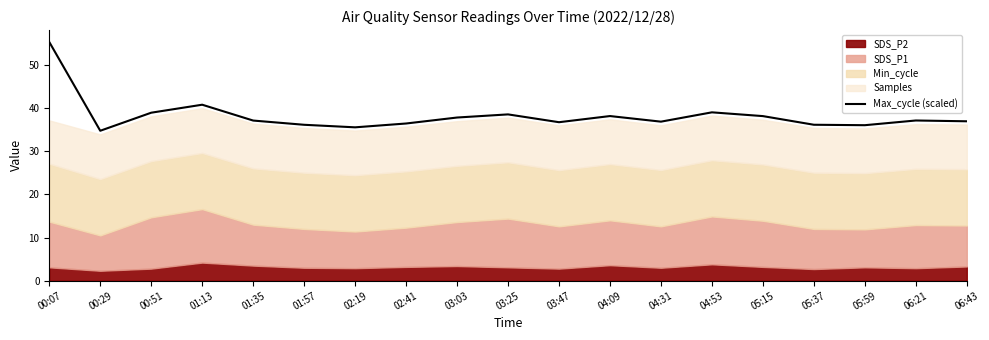

What is the difference between the maximum and second lowest values?

19.8